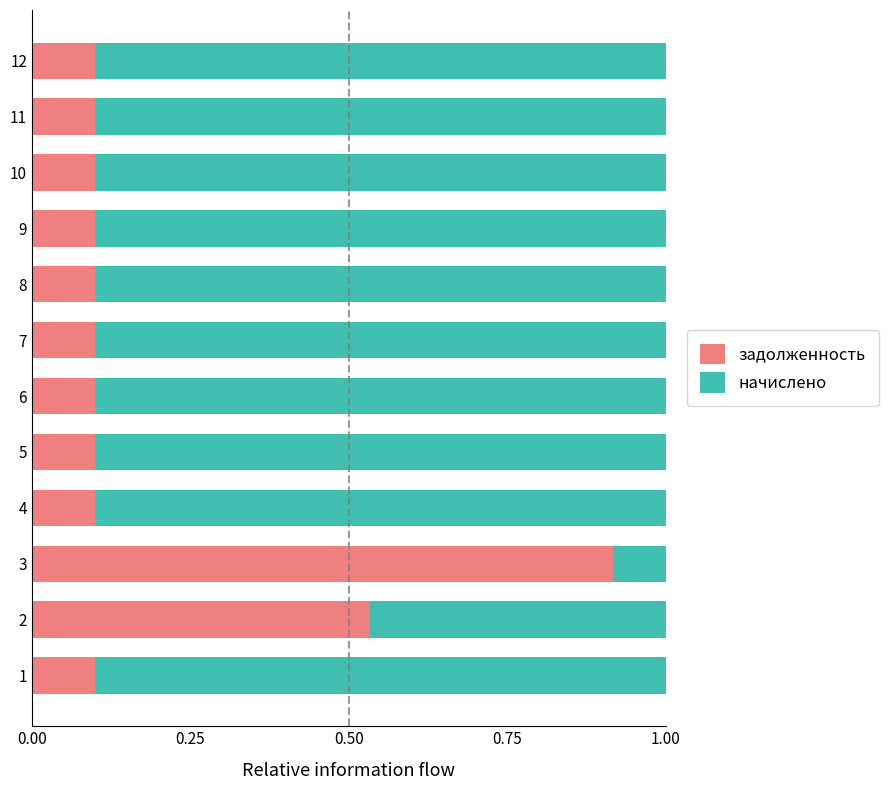

What is the total value across all series at 2?

1.0